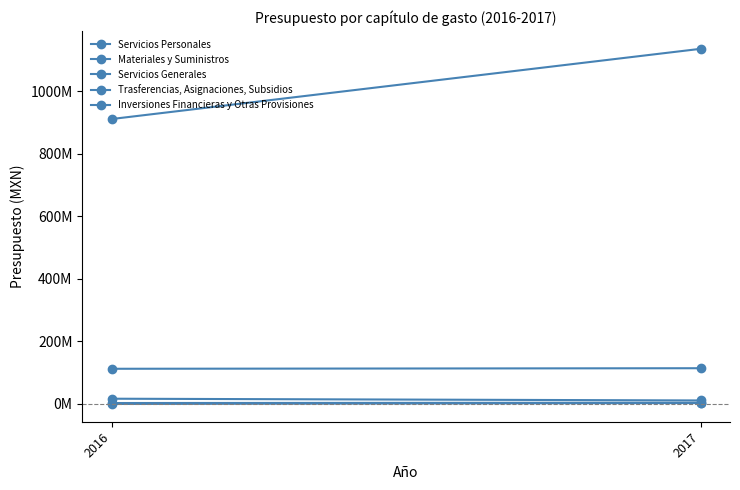

What is the value of the Materiales y Suministros point at the 1st from the left?

3010350.0